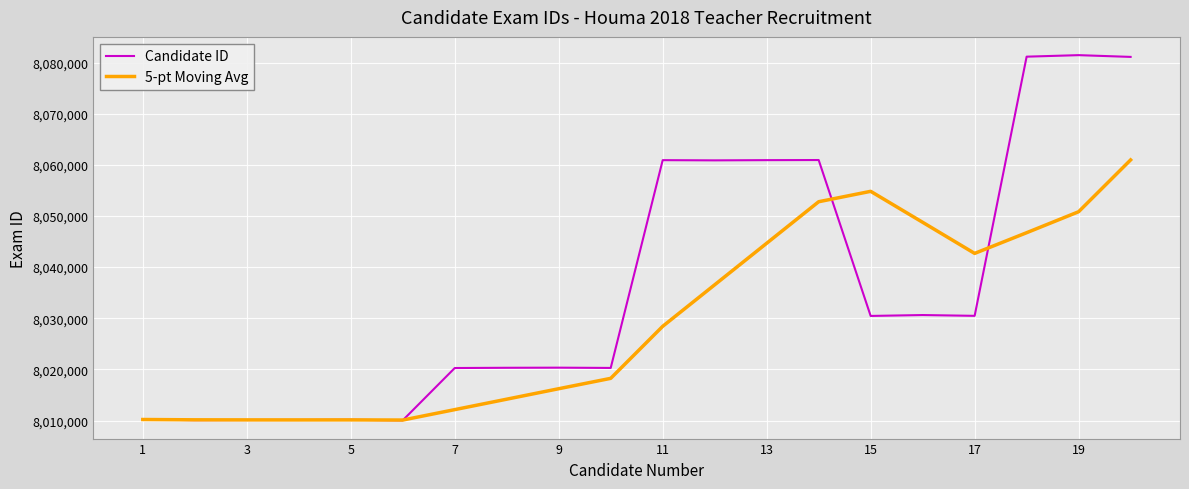

How many values in the 5-pt Moving Avg series are below 8028430?

10